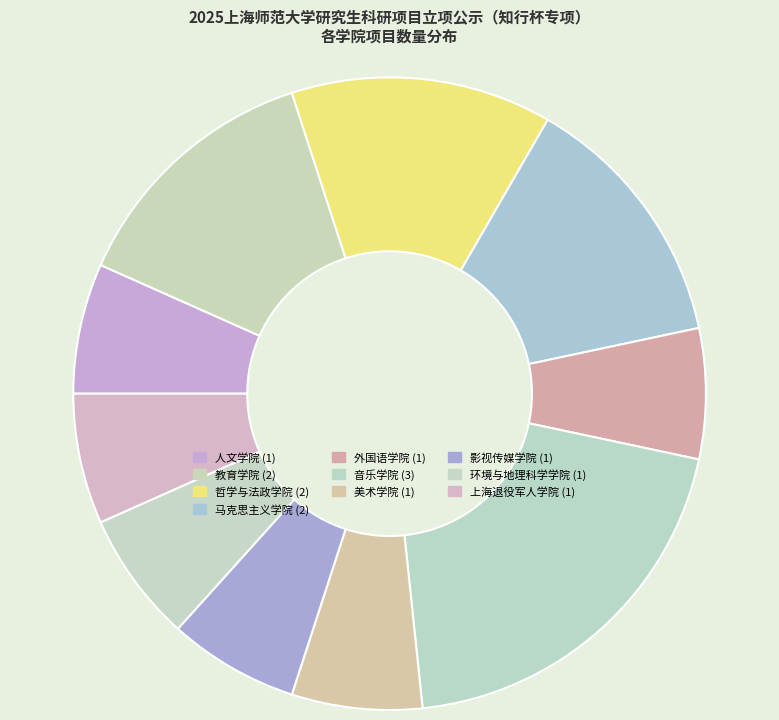

How many slices are in this pie chart?

10